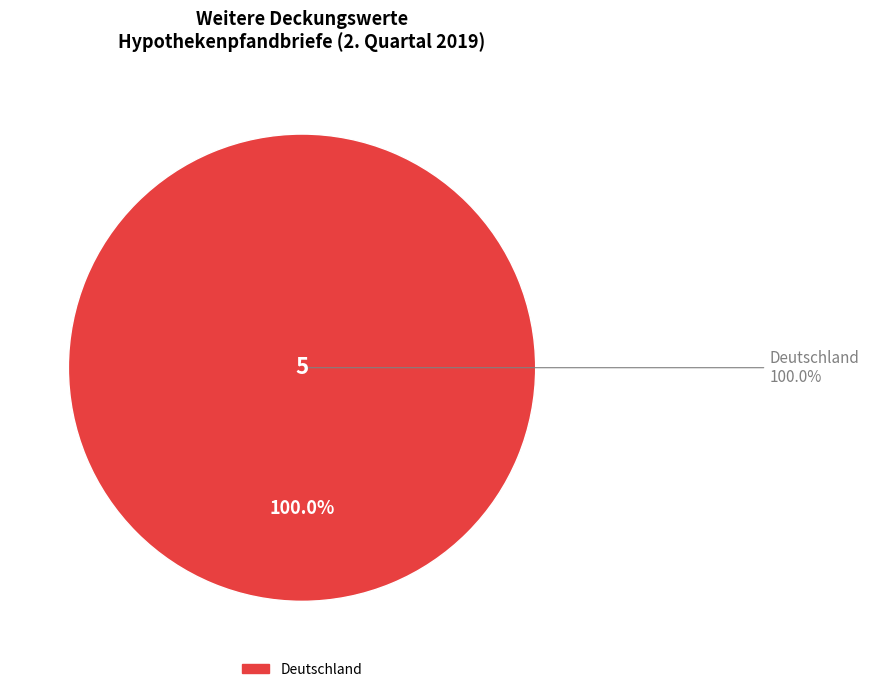

Count the number of slices in the pie.

1